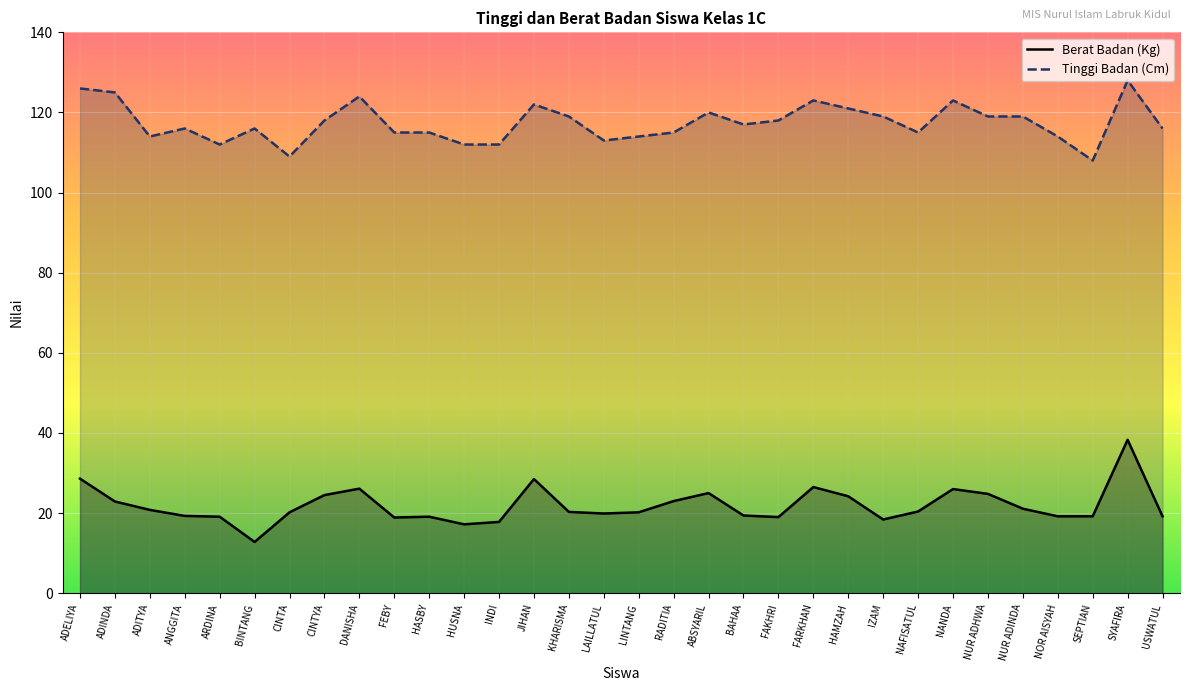

Is the value of Tinggi Badan (Cm) at ADELIYA greater than the value of Berat Badan (Kg) at ANGGITA?

Yes